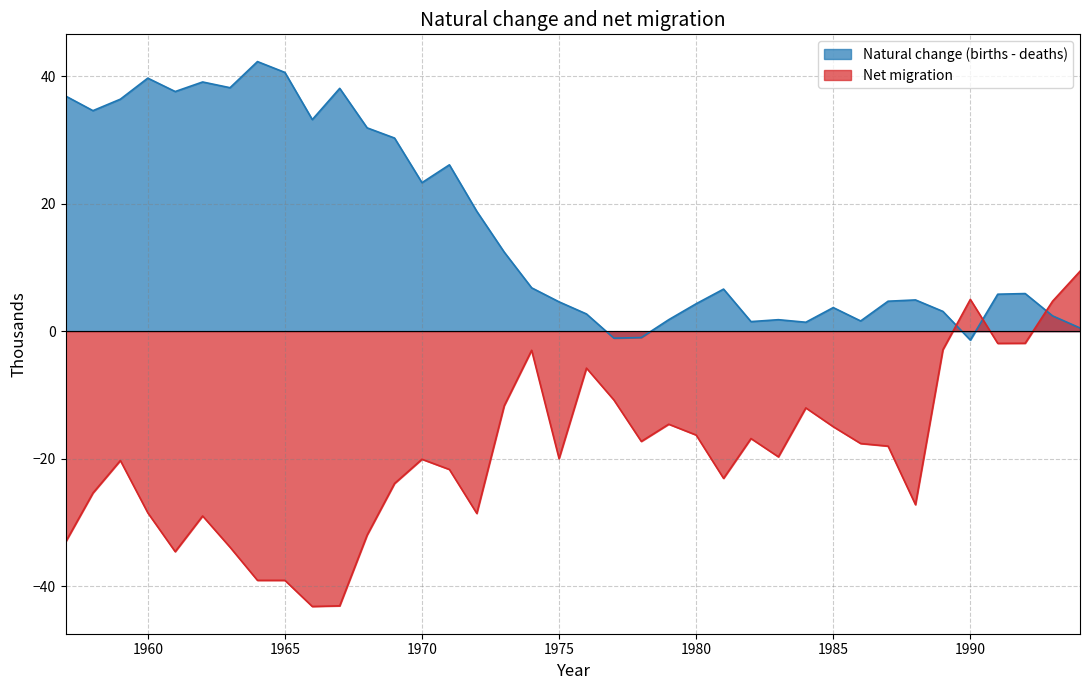

True or false: Net migration and Natural change (births - deaths) intersect in this chart.

True